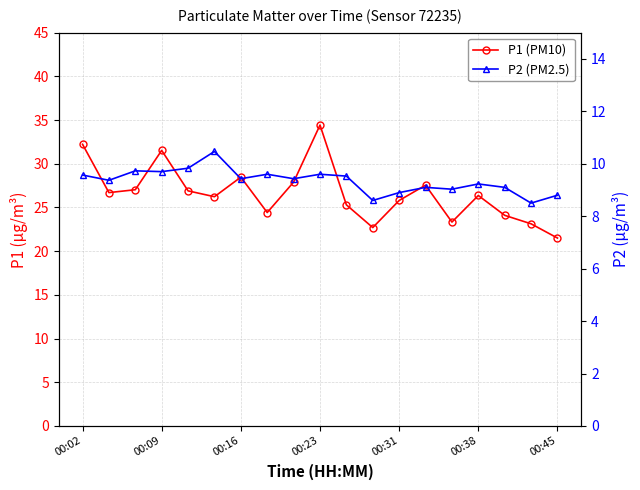

What is the sum of all P2 (PM2.5) values?

177.5